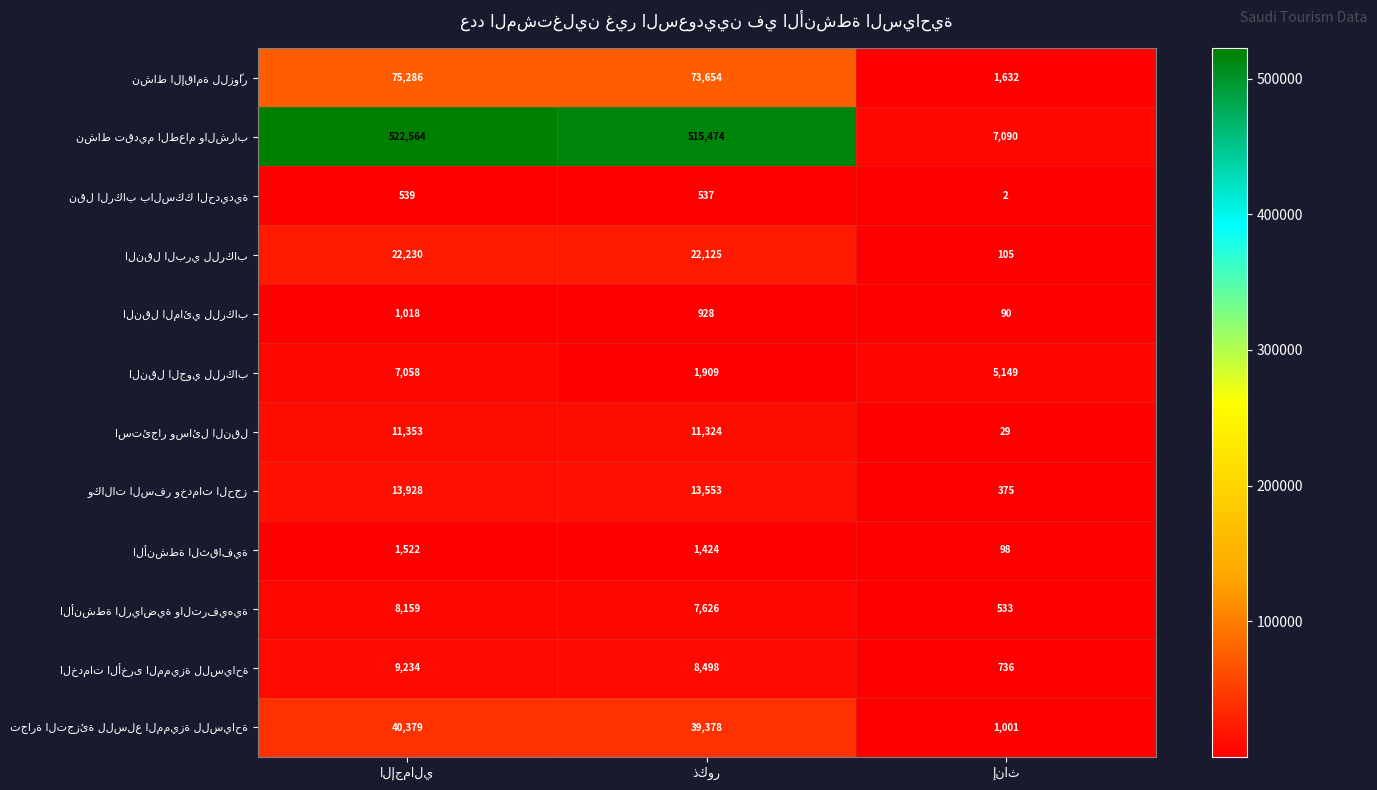

The النقل البري للركاب series shows 34613 at الإجمالي. True or false?

False